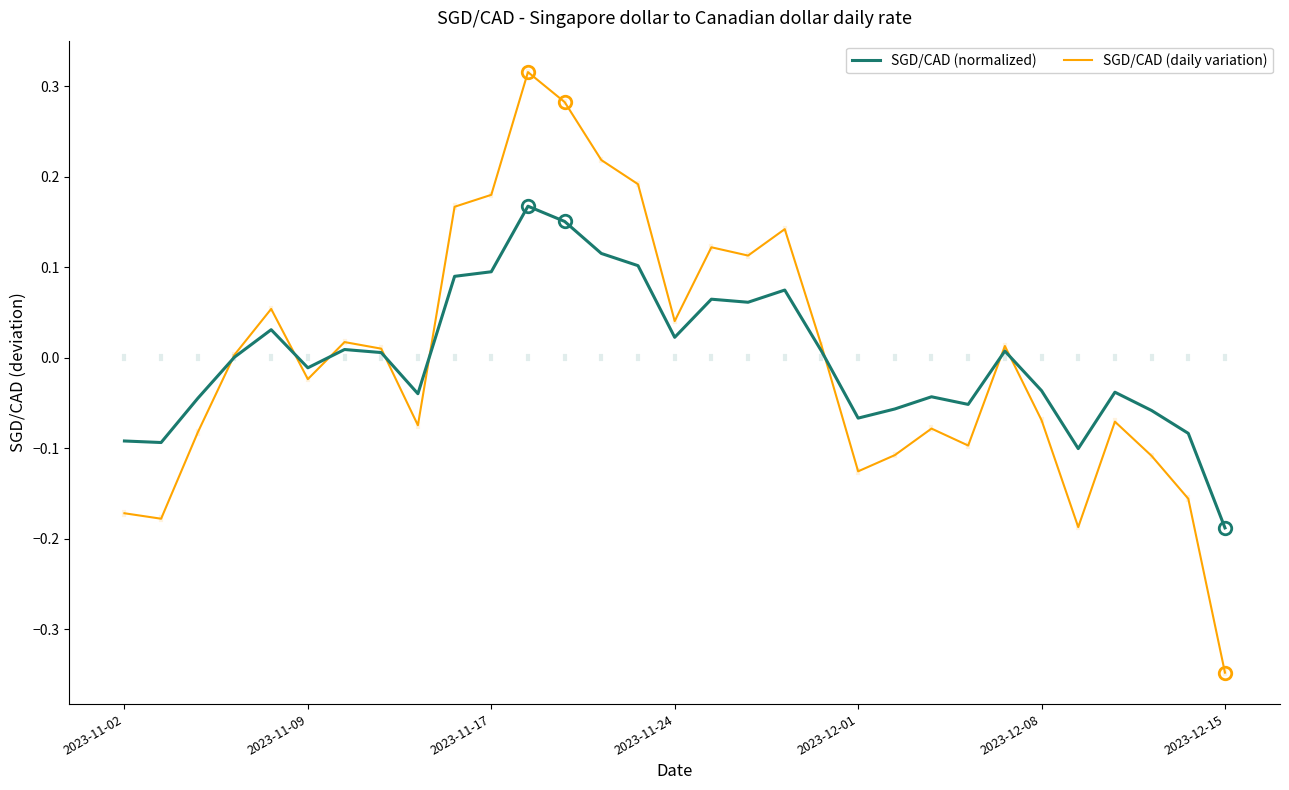

What is the difference between the maximum and minimum values in the SGD/CAD (normalized) series?

0.4